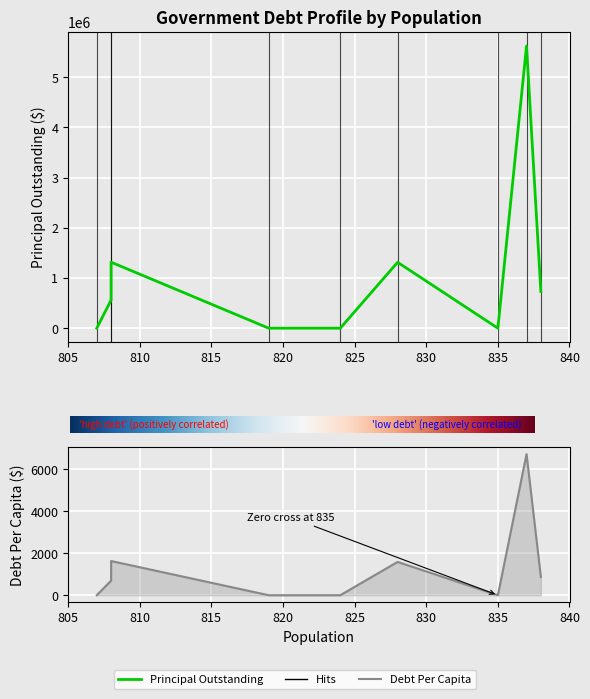

Which series has the largest range (max minus min)?

PrincipalOutstanding